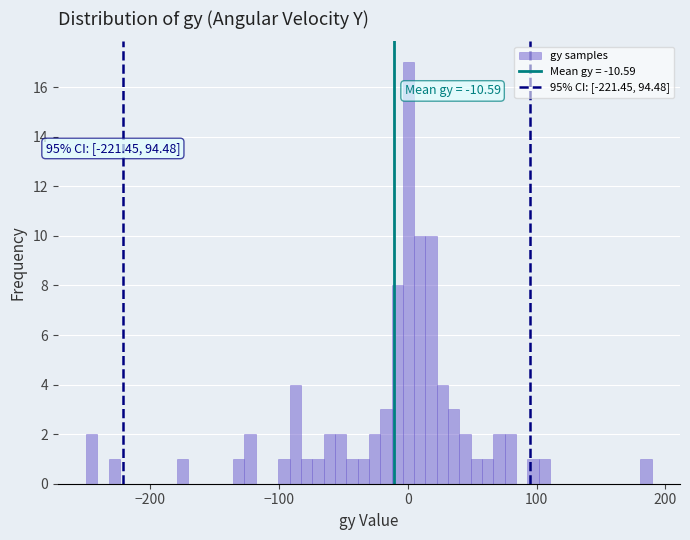

Around what value on the x-axis is the tallest bar? Give the approximate position of its centre, as read against the axis.

0